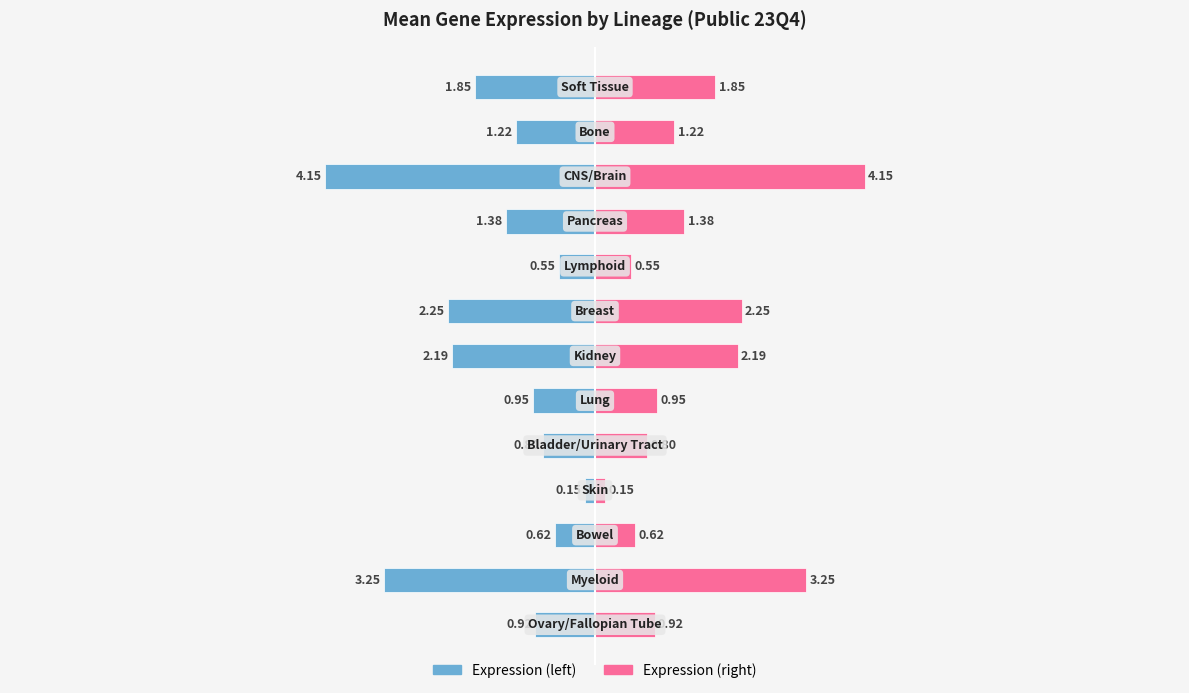

Is the value of Mean Expression (right) at 7 greater than the value of Mean Expression at 9?

Yes